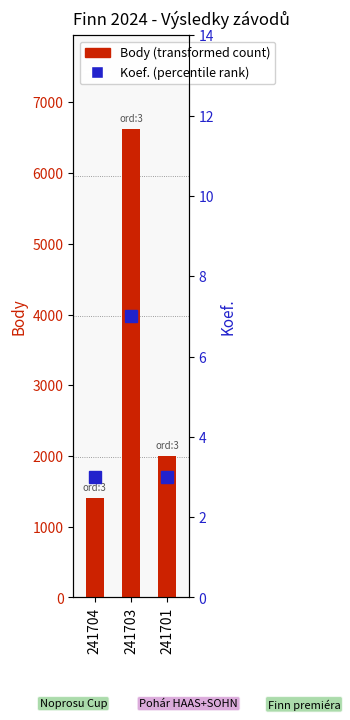

True or false: Body has a value of 1407 at 241704.

True